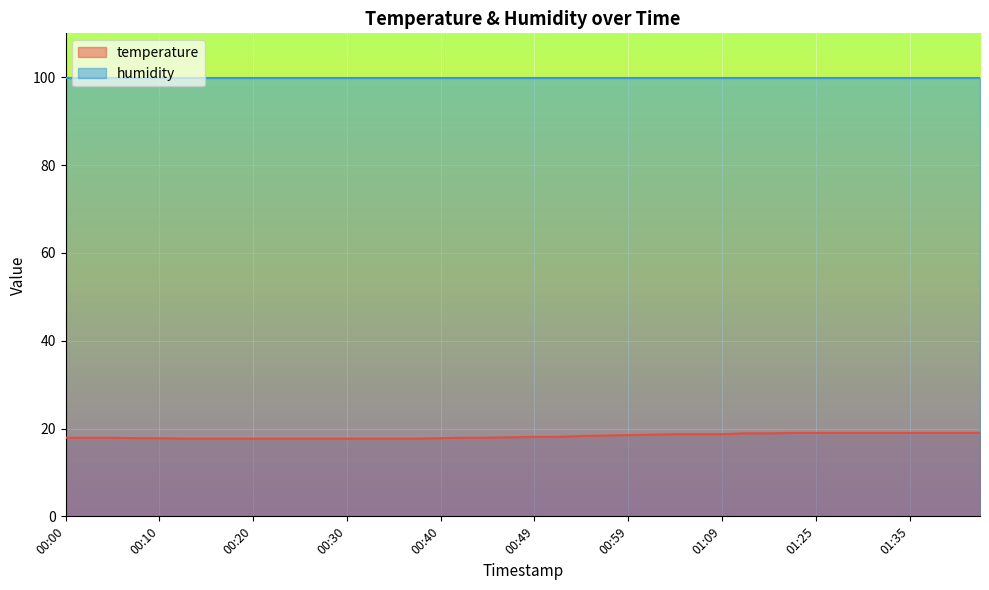

What is the sum of all values?

730.5